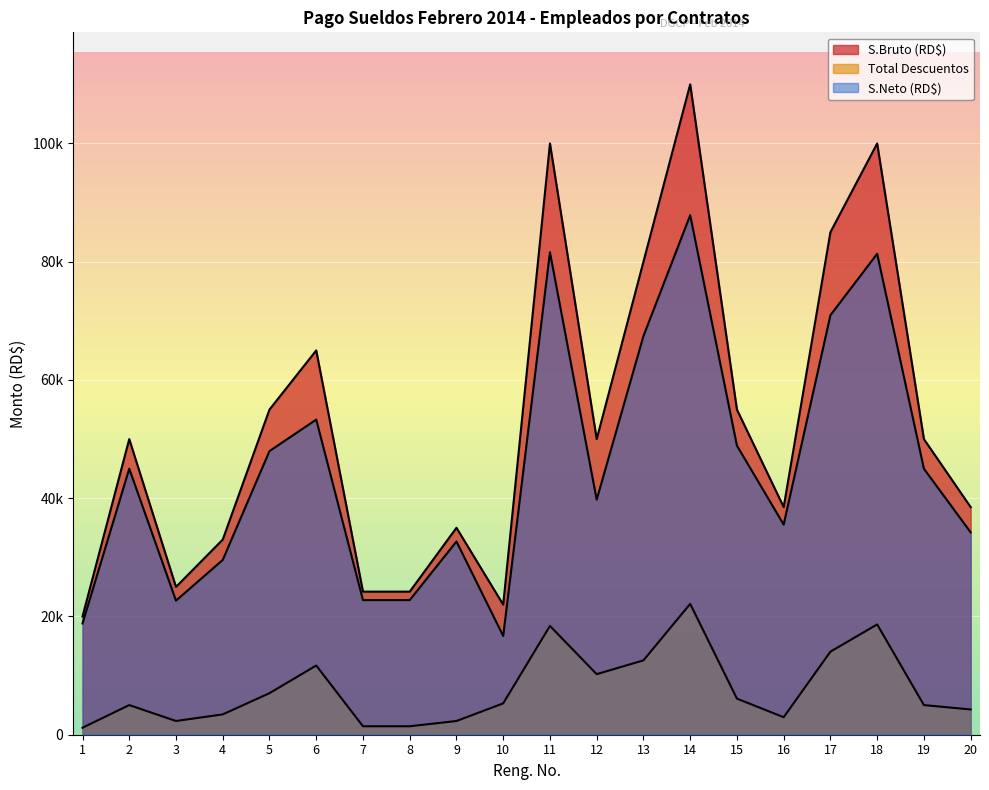

Reading left to right, transcribe all the data shown in this chart.

S.Bruto (RD$): 1=20000.0	2=50000.0	3=25000.0	4=33000.0	5=55000.0	6=65000.0	7=24200.0	8=24200.0	9=35000.0	10=22000.0	11=100000.0	12=50000.0	13=80000.0	14=110000.0	15=55000.0	16=38500.0	17=85000.0	18=100000.0	19=50000.0	20=38500.0
Total Descuentos: 1=1182.0	2=5012.7	3=2320.9	4=3437.8	5=7026.6	6=11702.5	7=1430.2	8=1430.2	9=2318.5	10=5300.2	11=18403.5	12=10240.2	13=12575.9	14=22133.8	15=6101.8	16=2960.0	17=14047.5	18=18653.5	19=5012.7	20=4270.0
S.Neto (RD$): 1=18818.0	2=44987.3	3=22679.1	4=29562.2	5=47973.4	6=53297.5	7=22769.8	8=22769.8	9=32681.5	10=16699.8	11=81596.5	12=39759.8	13=67424.1	14=87866.2	15=48898.2	16=35540.0	17=70952.5	18=81346.5	19=44987.3	20=34230.0